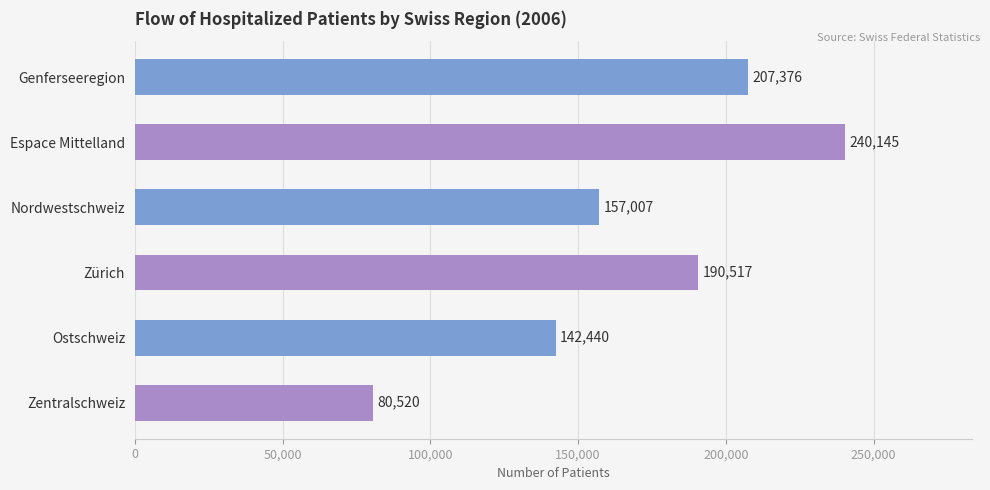

What is the change in value from Nordwestschweiz to Zentralschweiz?

-76487